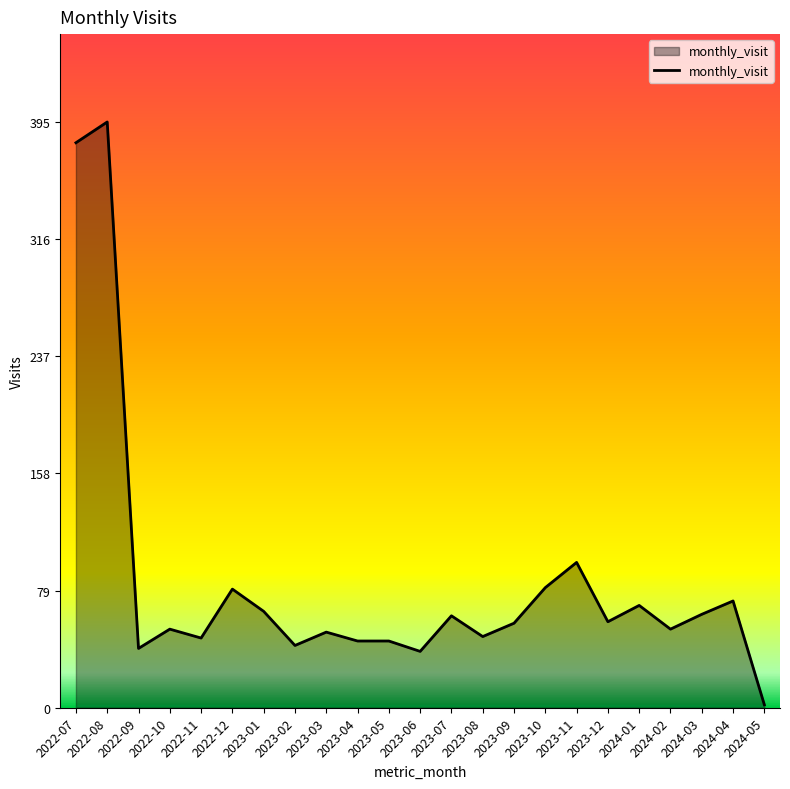

Where does the data first go above 57?

2022-07